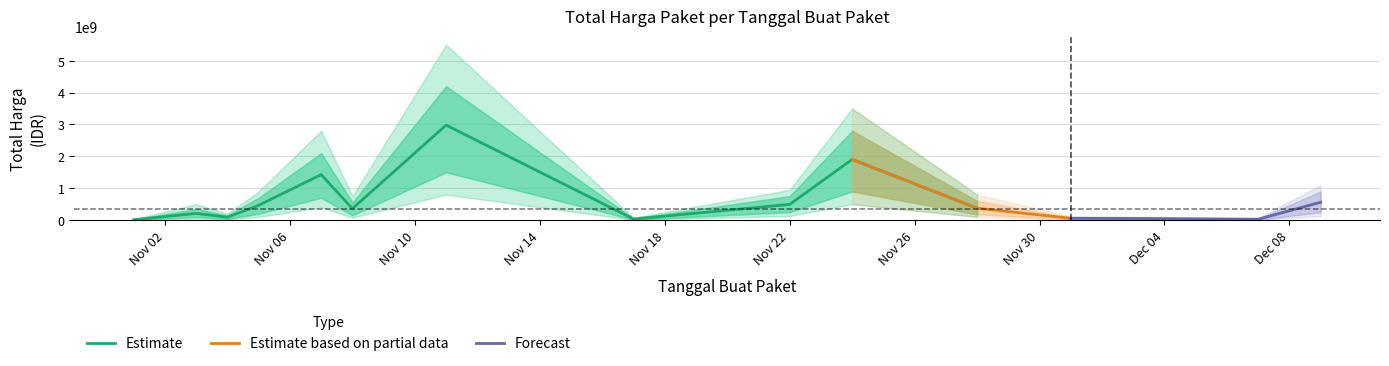

Is it true that the value at 2021-11-22 is 493000000?

True